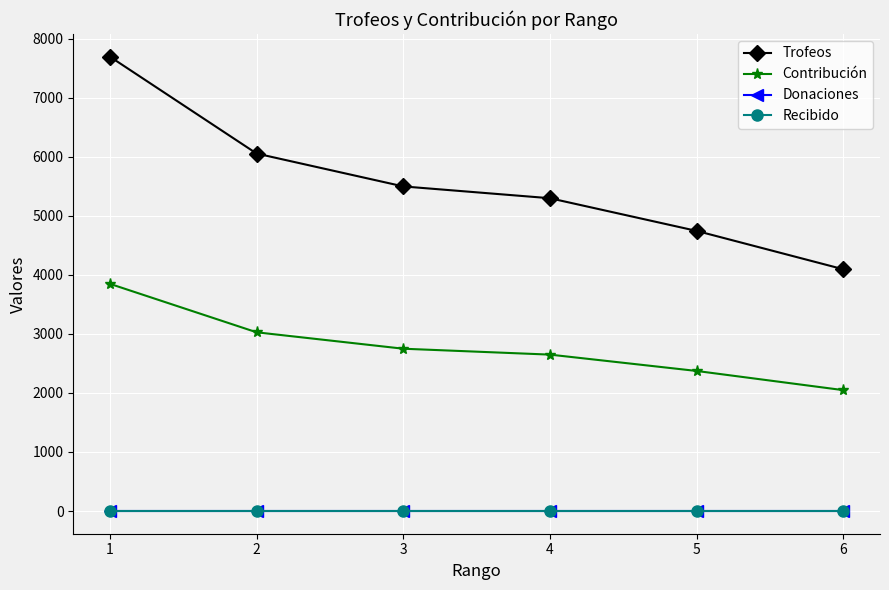

Count the Contribución values in the range 2373 to 3028.

4